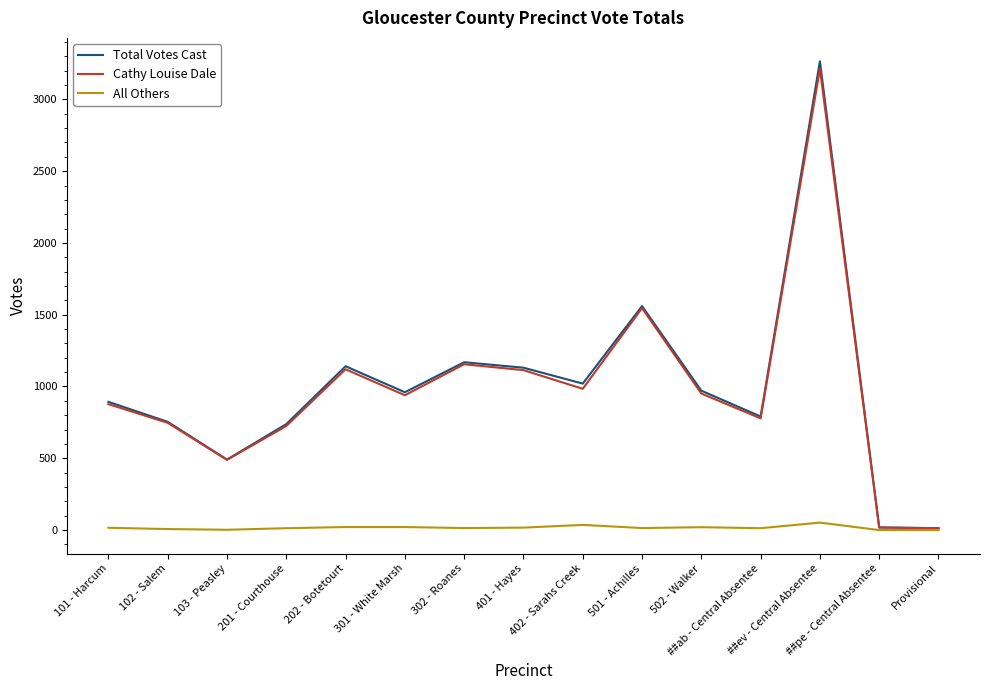

What is the highest value of the Total Votes Cast series?

3265